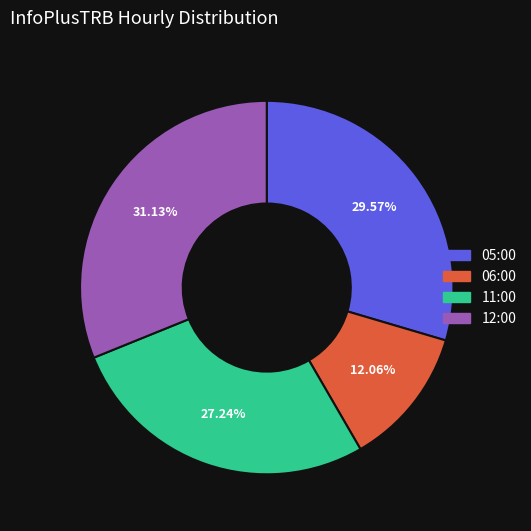

Count the number of slices in the pie.

4